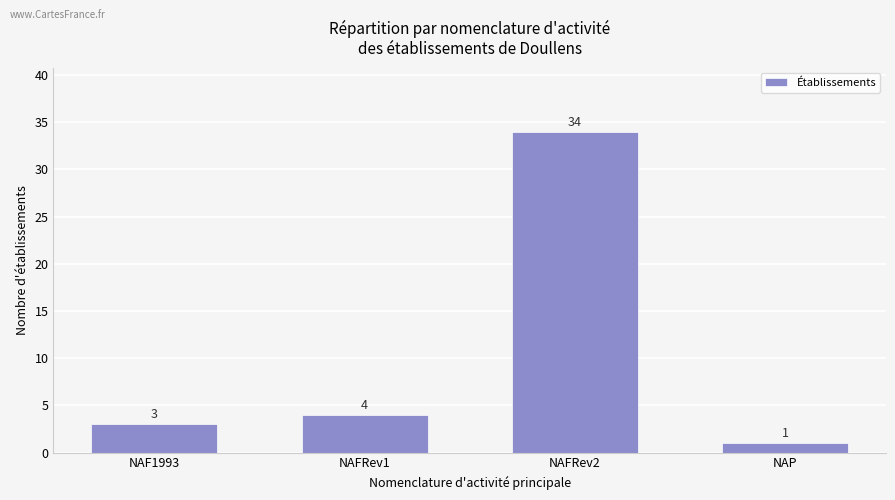

Does the chart contain stacked bars?

No